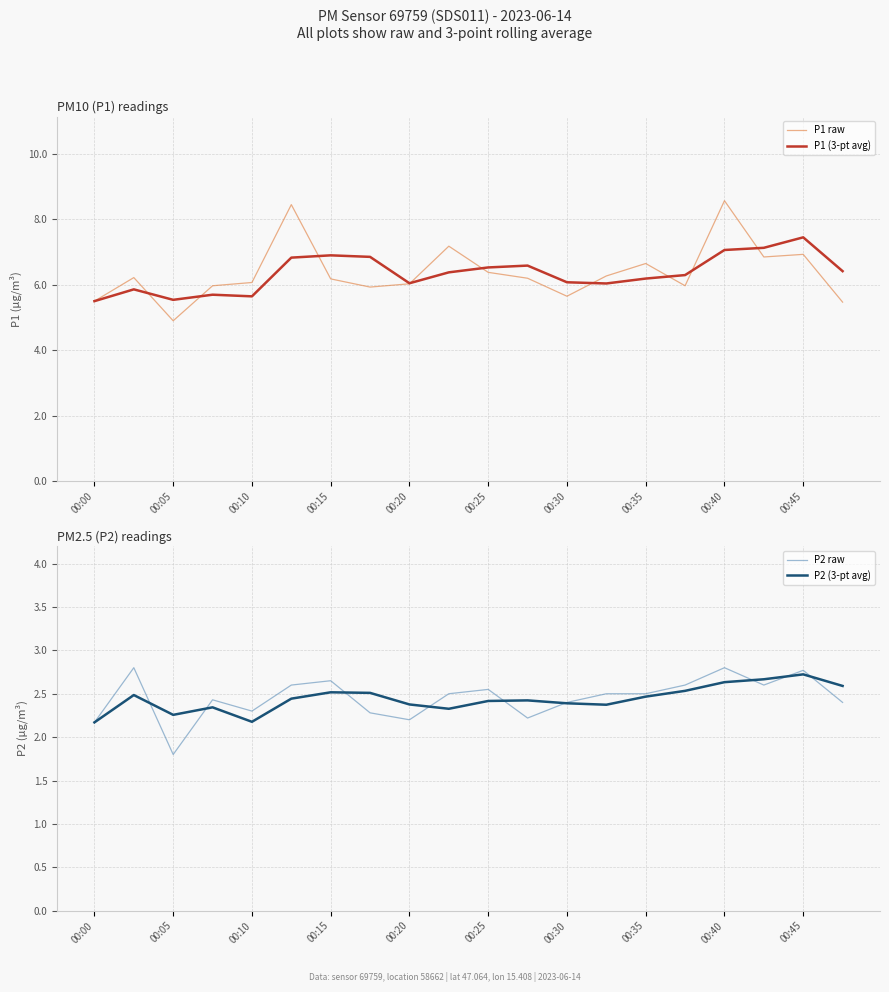

How many data points does each series have?

20